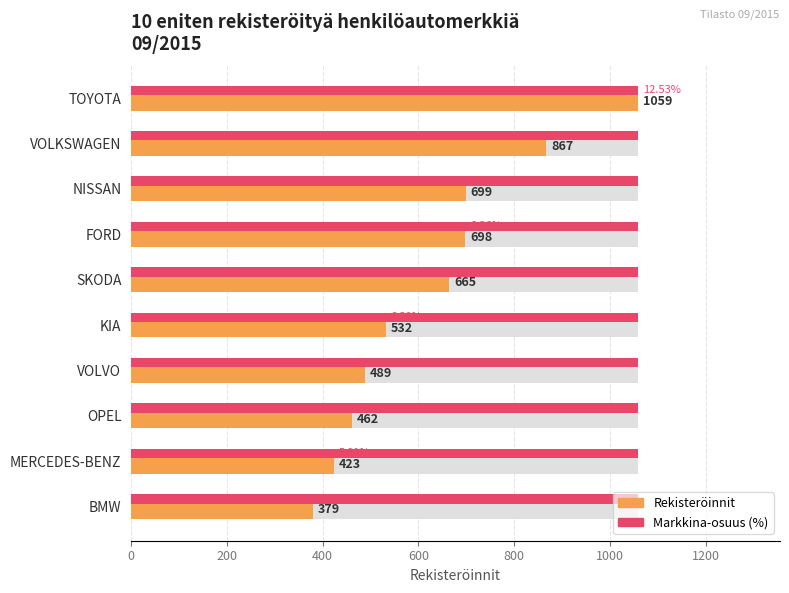

Which series has the largest range (max minus min)?

Registrations (09/2015)